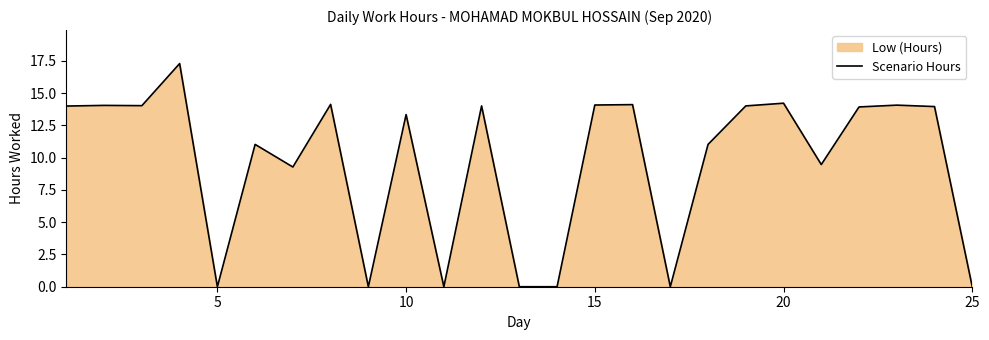

True or false: the data shows 0.0 at 25.

True